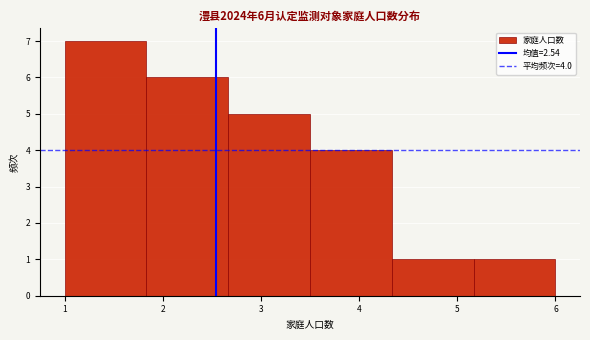

Over which range of the x-axis is the bar tallest?

1.0 to 1.8